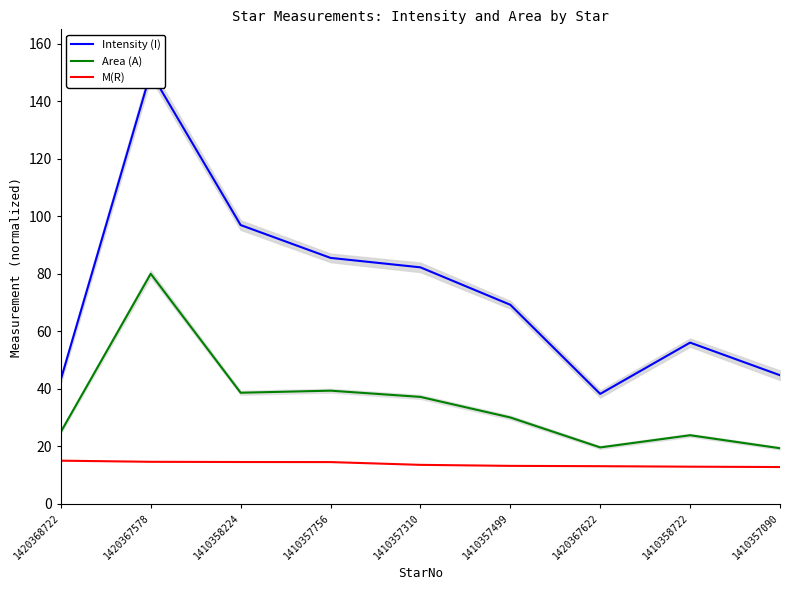

List the series in order of their peak value, lowest first.

M(R), Area (A), Intensity (I)